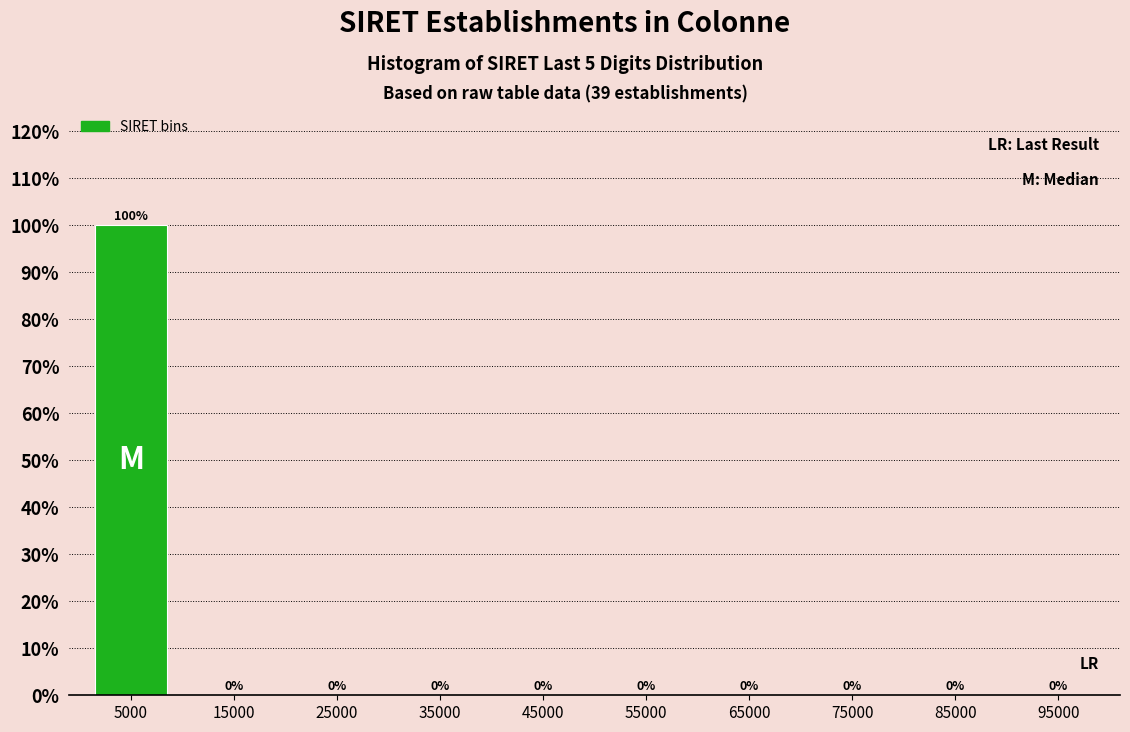

Reading right to left, transcribe all the data shown in this chart.

95000=0	85000=0	75000=0	65000=0	55000=0	45000=0	35000=0	25000=0	15000=0	5000=100